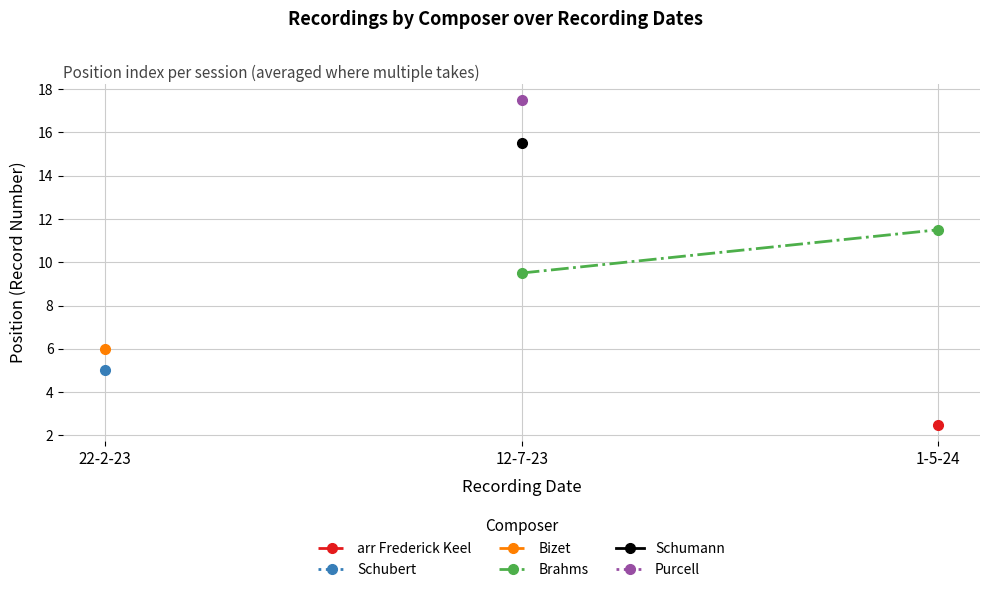

What is the label of the 1st point from the left?

12-7-23